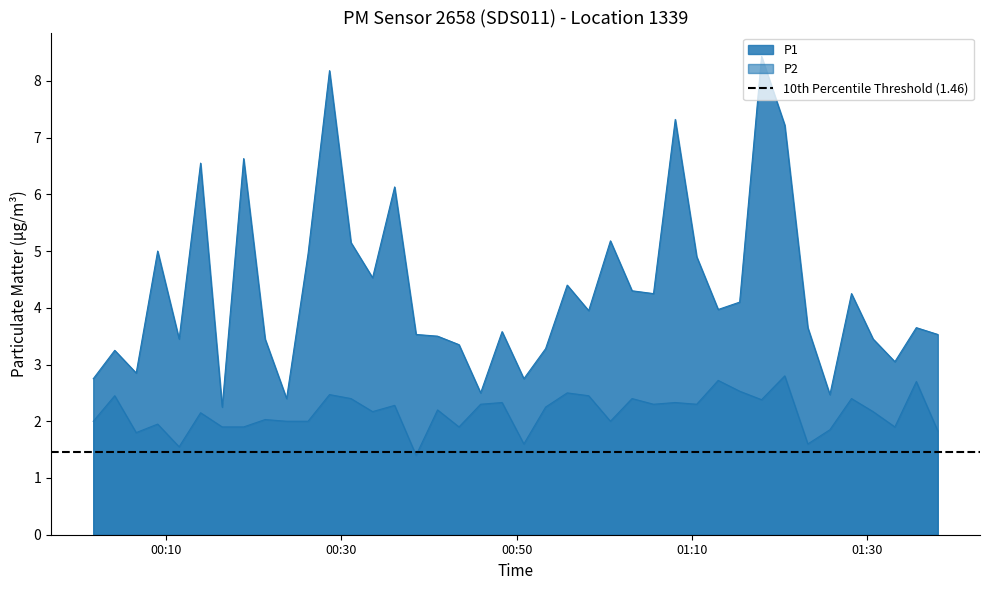

What is the value of the P2 point at the 12th from the left?

2.5